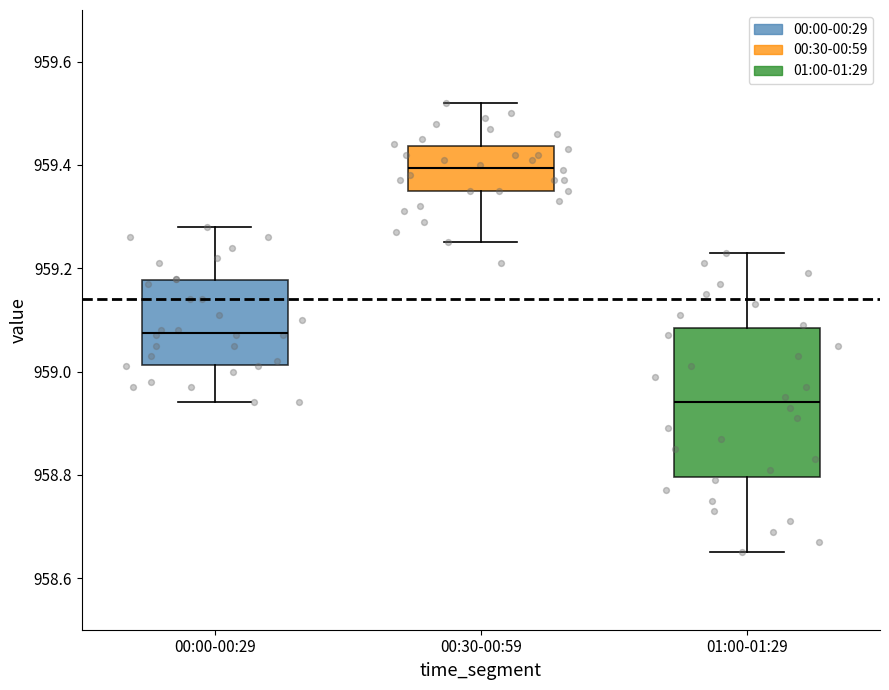

Reading left to right, transcribe this box plot: for each box, give where its median line is, the range the box spans, and where its two whiskers end, as read against the y-axis. The values are not printed on the chart, so give them approximately, as read against the axis.

00:00-00:29: median 959.08, box 959.02 to 959.18, whiskers 958.94 to 959.28
00:30-00:59: median 959.40, box 959.36 to 959.44, whiskers 959.26 to 959.52
01:00-01:29: median 958.94, box 958.80 to 959.08, whiskers 958.66 to 959.24